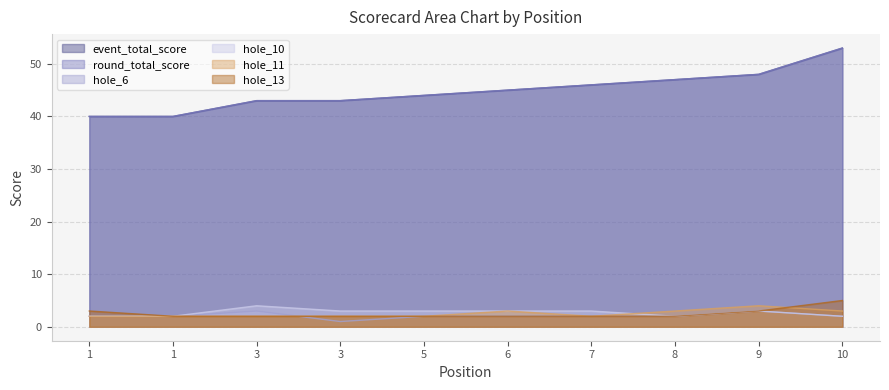

What is the value of the hole_11 point at the 1st from the left?

2